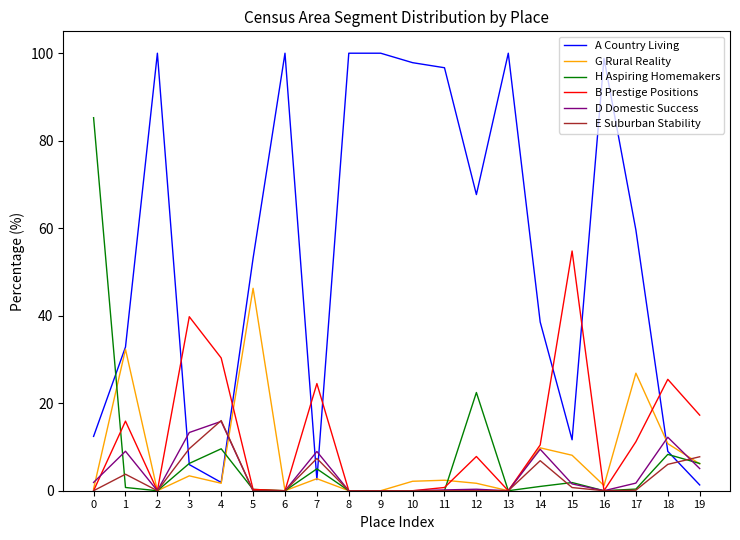

Which series has the largest range (max minus min)?

A Country Living